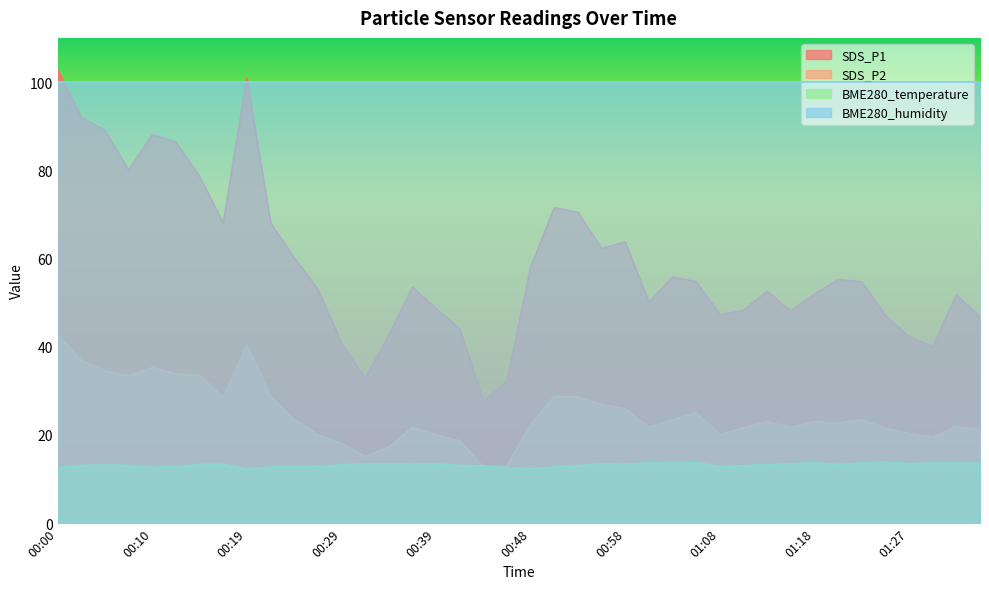

How many data points in SDS_P1 are less than 54?

20